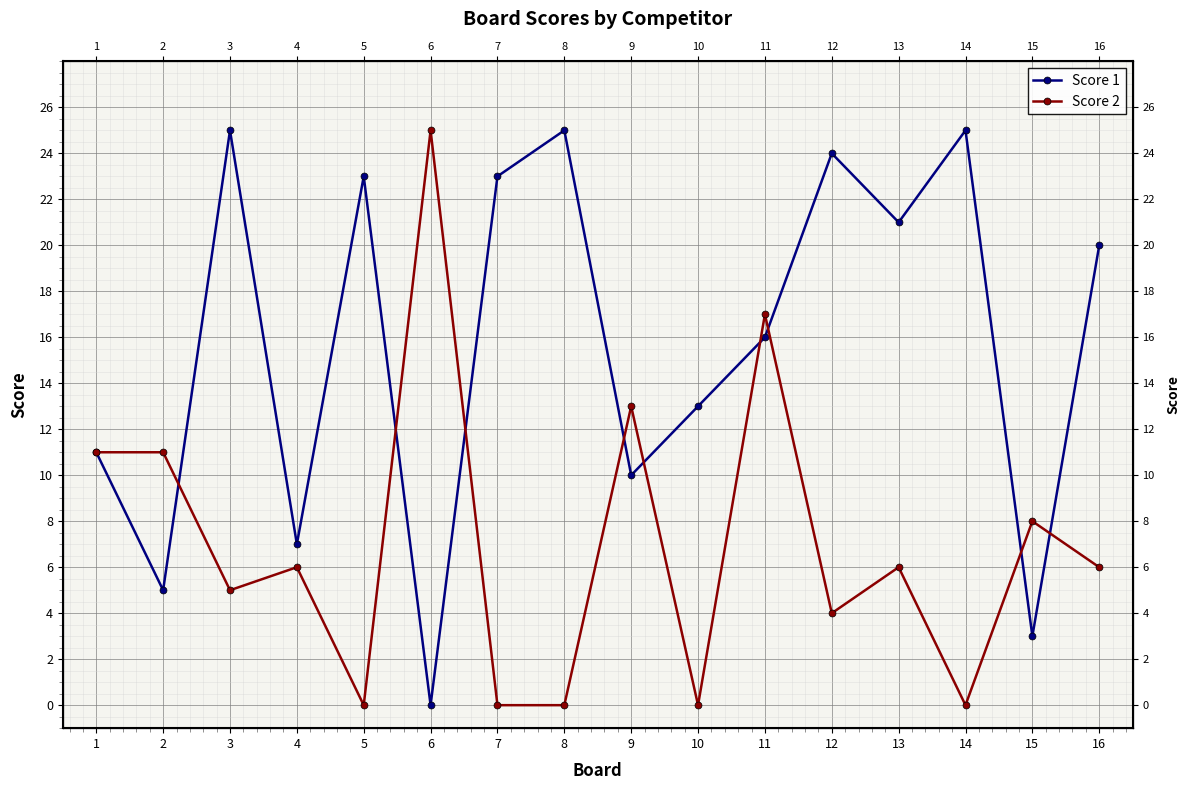

Where do Score 2 and Score 1 first cross each other?

2 and 3